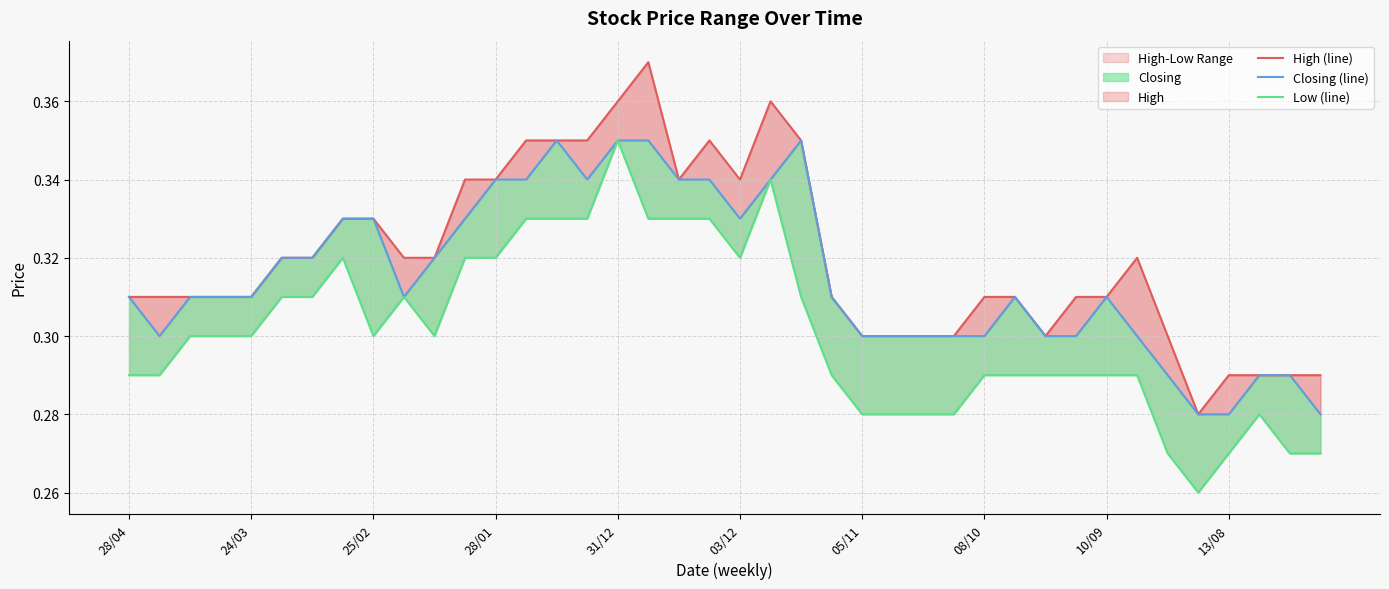

Reading left to right, transcribe all the data shown in this chart.

High (line): 0.3	0.3	0.3	0.3	0.3	0.3	0.3	0.3	0.3	0.3	0.3	0.3	0.3	0.3	0.3	0.3	0.4	0.4	0.3	0.3	0.3	0.4	0.3	0.3	0.3	0.3	0.3	0.3	0.3	0.3	0.3	0.3	0.3	0.3	0.3	0.3	0.3	0.3	0.3	0.3
Closing (line): 0.3	0.3	0.3	0.3	0.3	0.3	0.3	0.3	0.3	0.3	0.3	0.3	0.3	0.3	0.3	0.3	0.3	0.3	0.3	0.3	0.3	0.3	0.3	0.3	0.3	0.3	0.3	0.3	0.3	0.3	0.3	0.3	0.3	0.3	0.3	0.3	0.3	0.3	0.3	0.3
Low (line): 0.3	0.3	0.3	0.3	0.3	0.3	0.3	0.3	0.3	0.3	0.3	0.3	0.3	0.3	0.3	0.3	0.3	0.3	0.3	0.3	0.3	0.3	0.3	0.3	0.3	0.3	0.3	0.3	0.3	0.3	0.3	0.3	0.3	0.3	0.3	0.3	0.3	0.3	0.3	0.3